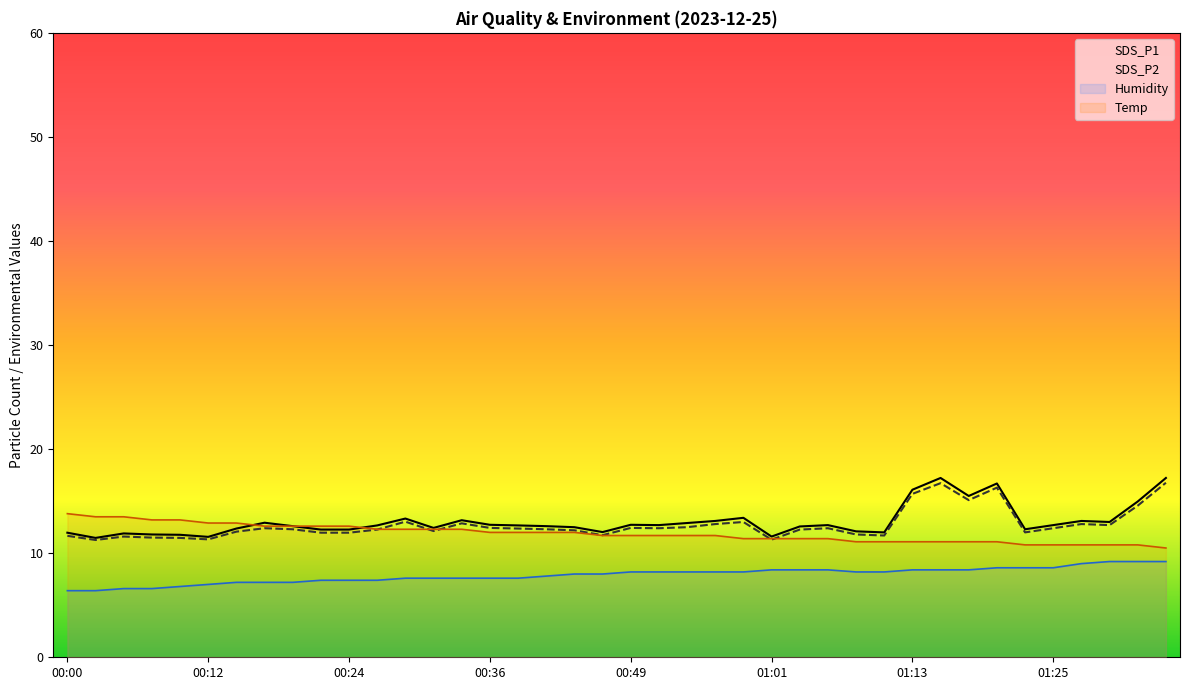

What are all the series names shown in the legend?

SDS_P1, SDS_P2, Humidity, Temp